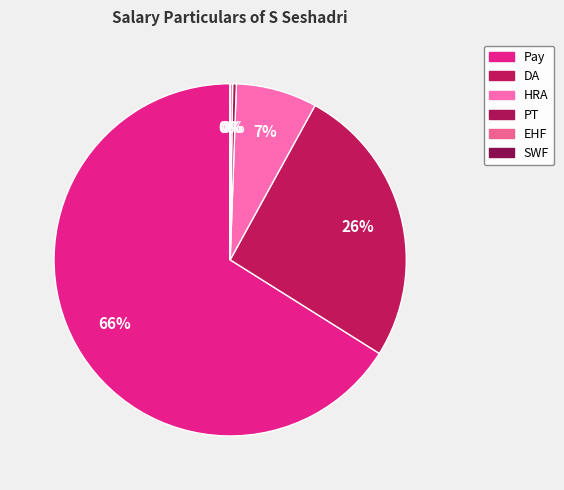

Approximately how many times larger is the value at HRA compared to Pay?

0.1